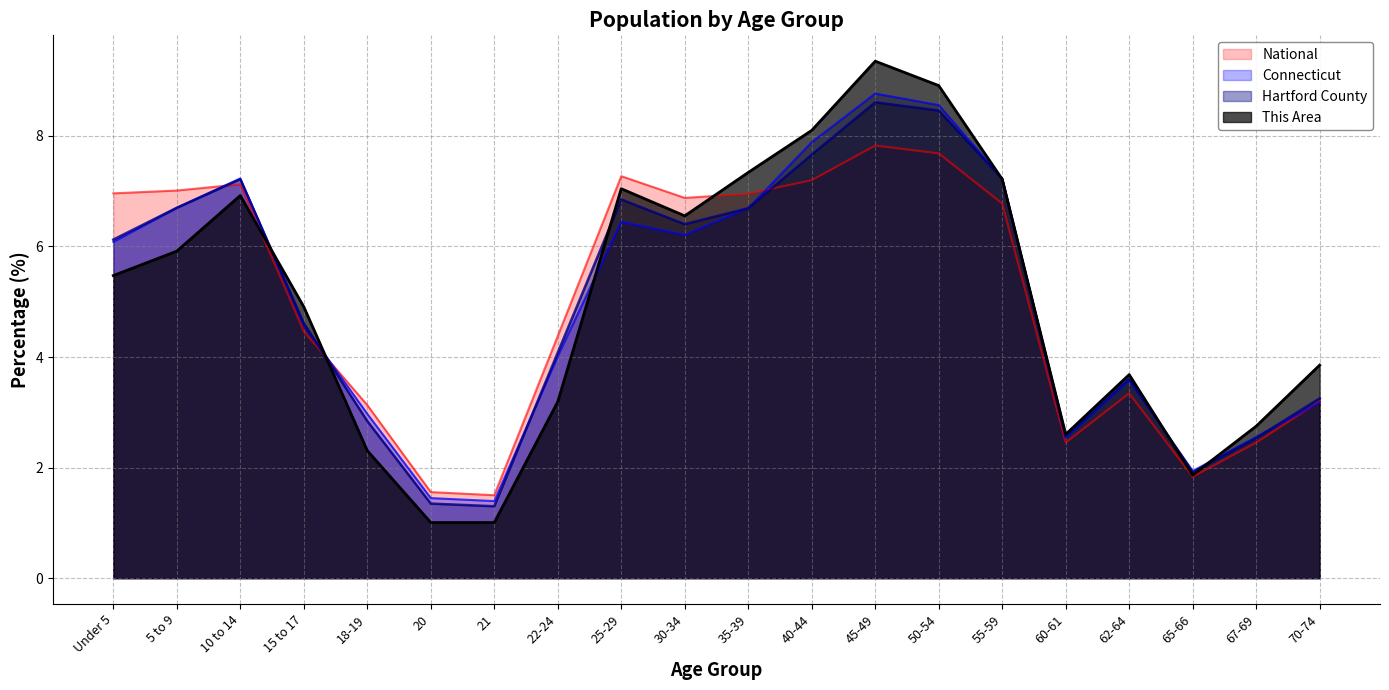

What is the difference between the This Area values at 22-24 and 65-66?

1.3